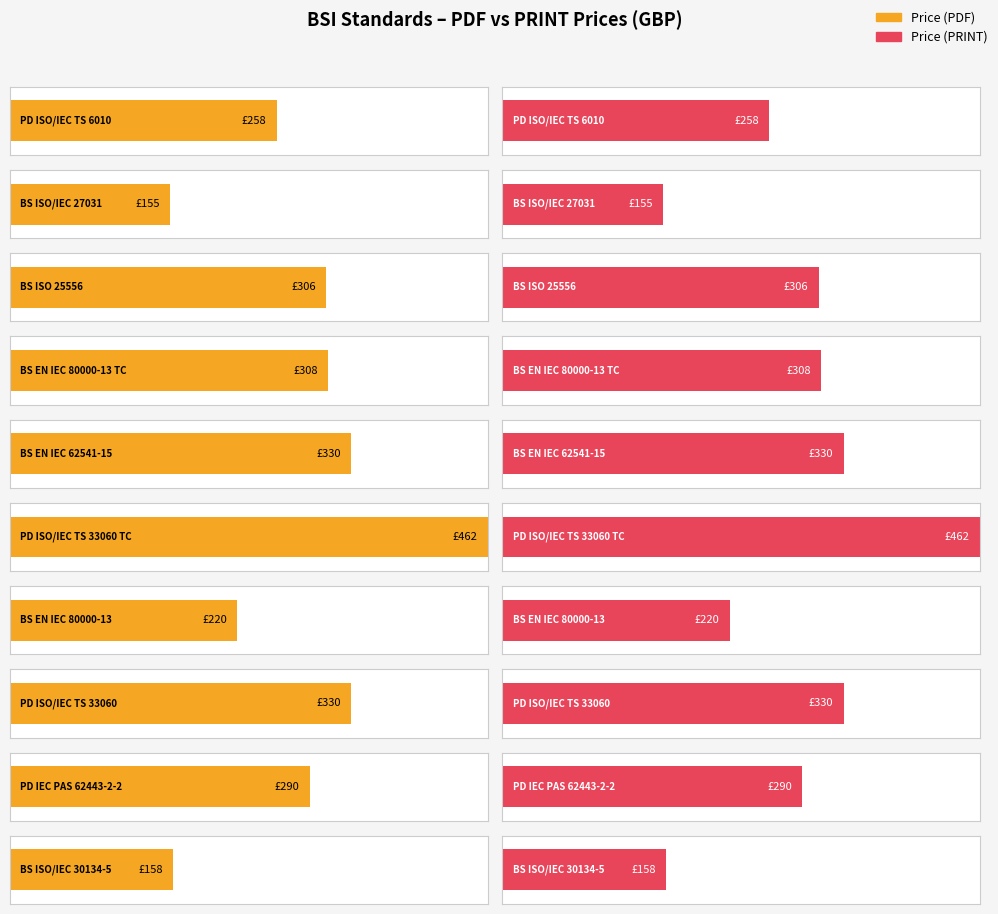

Reading left to right, extract all data points from this chart.

Average Price (PDF): 258	155	306	308	330	462	220	330	290	158
Average Price (PRINT): 258	155	306	308	330	462	220	330	290	158